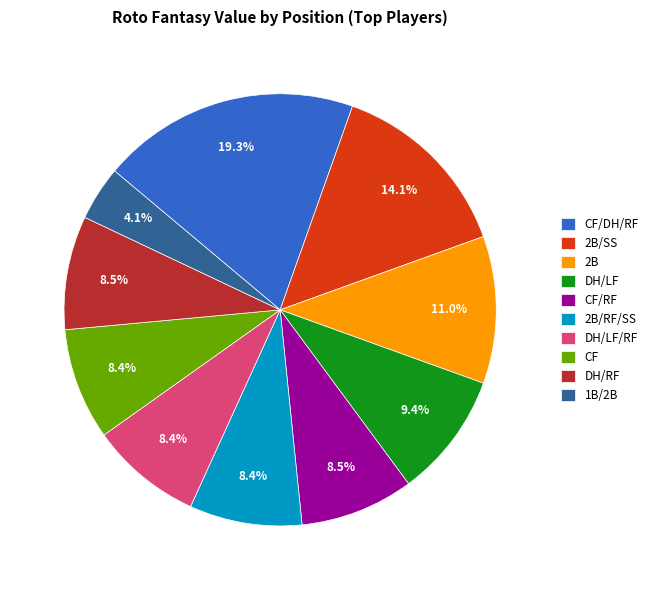

Does CF/RF account for over 50% of the chart?

No